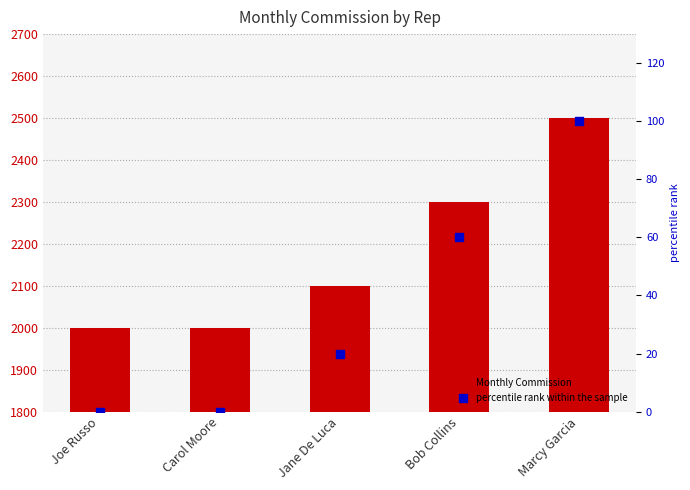

Which series has the largest Y range (max minus min)?

Monthly Commission